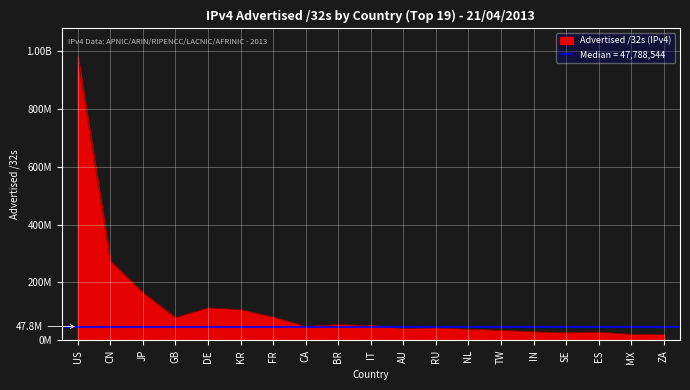

The value at US is 1430682244. True or false?

False